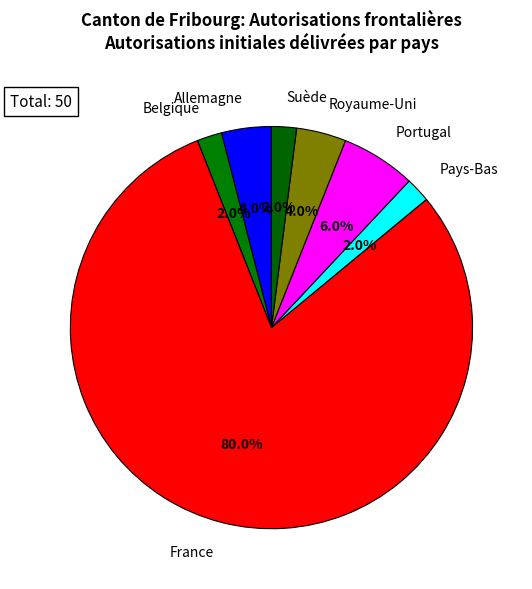

Approximately how many times larger is the value at France compared to Pays-Bas?

40.0